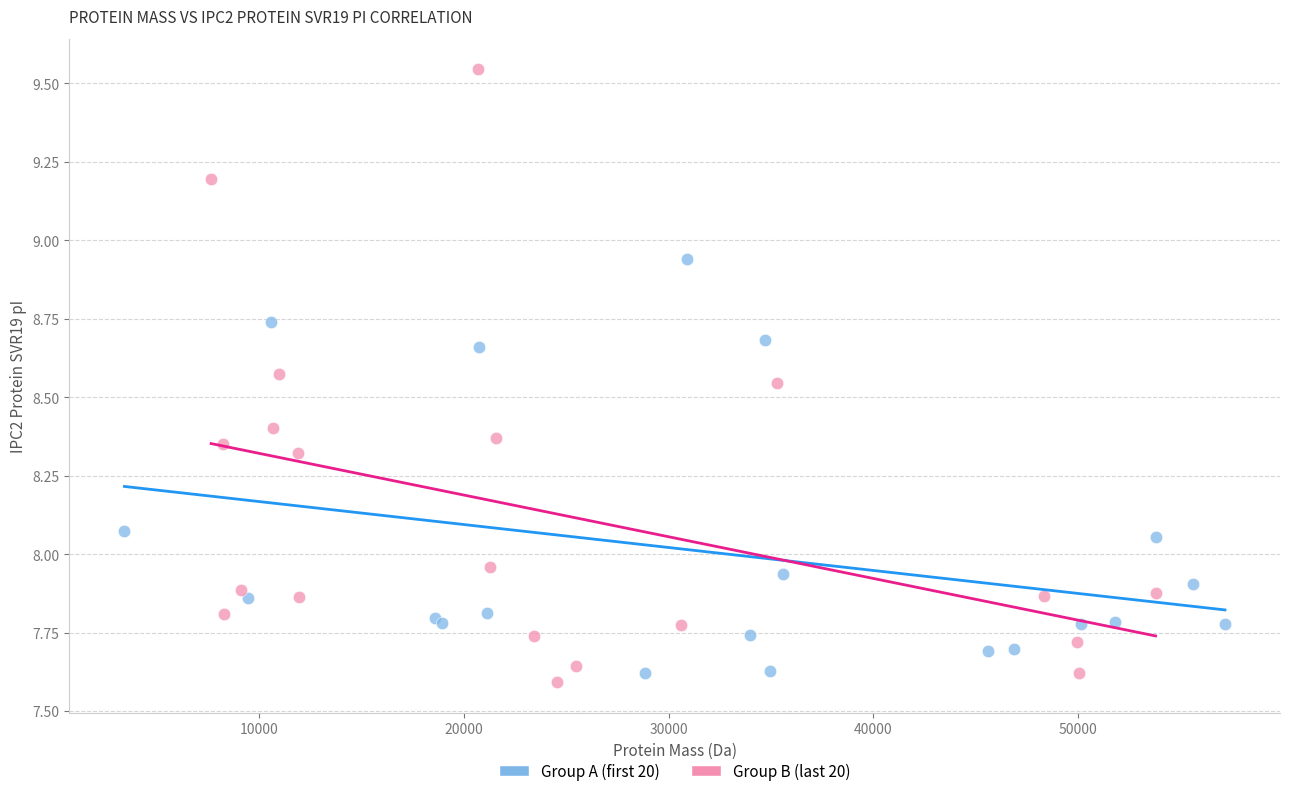

Which series has the widest spread of Y values?

Group B (last 20)